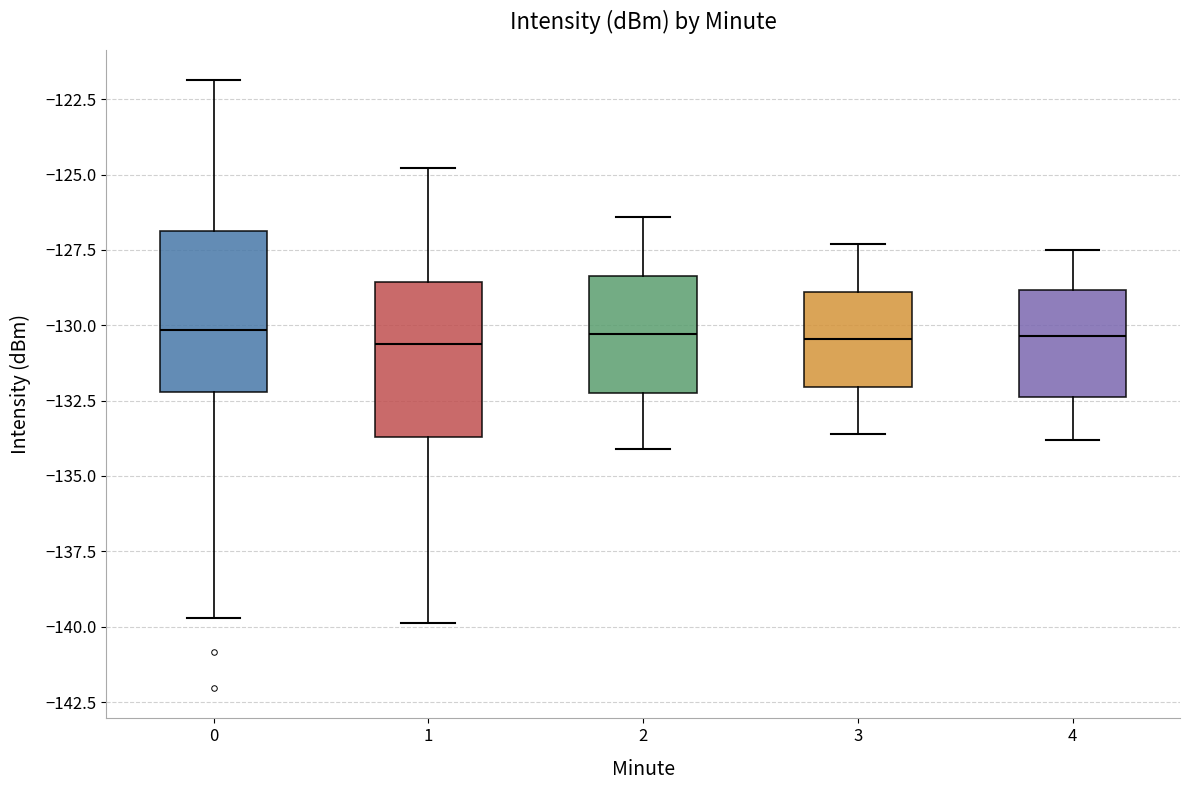

Where does the upper whisker of the box at x = 2 end on the y-axis? The values are not printed on the chart, so give them approximately, as read against the axis.

-126.5